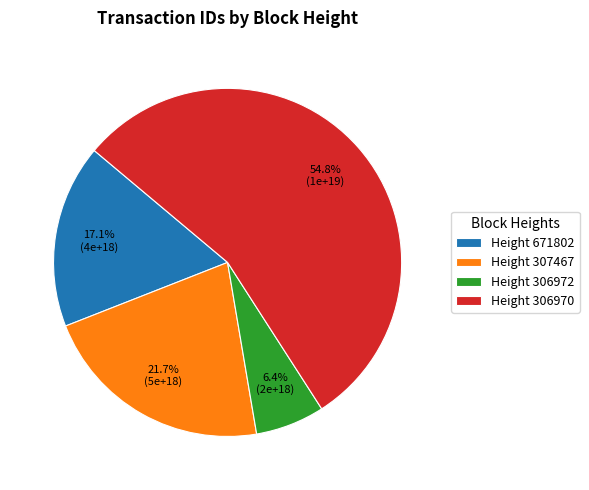

Which has a higher value, Height 307467 or Height 306972?

Height 307467